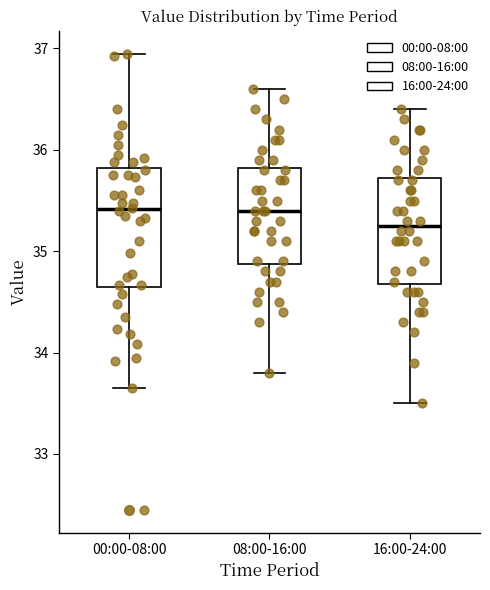

Reading left to right, read every box against the y-axis: the position of its median line, the range the box covers, and the ends of its whiskers. The values are not printed on the chart, so give them approximately, as read against the axis.

00:00-08:00: median 35.4, box 34.6 to 35.8, whiskers 33.7 to 37.0
08:00-16:00: median 35.4, box 34.9 to 35.8, whiskers 33.8 to 36.6
16:00-24:00: median 35.3, box 34.7 to 35.7, whiskers 33.5 to 36.4